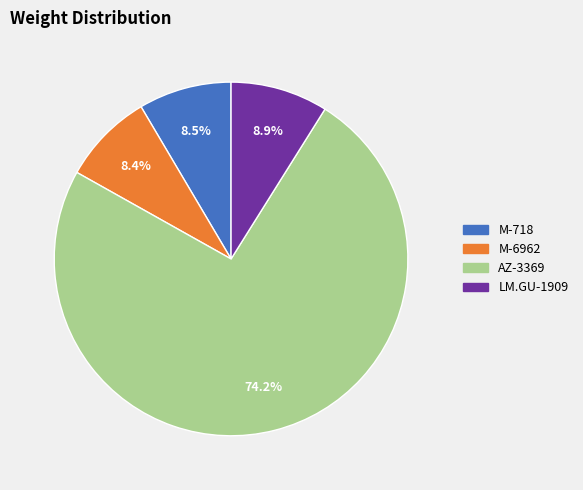

What is the largest slice in the pie chart?

AZ-3369